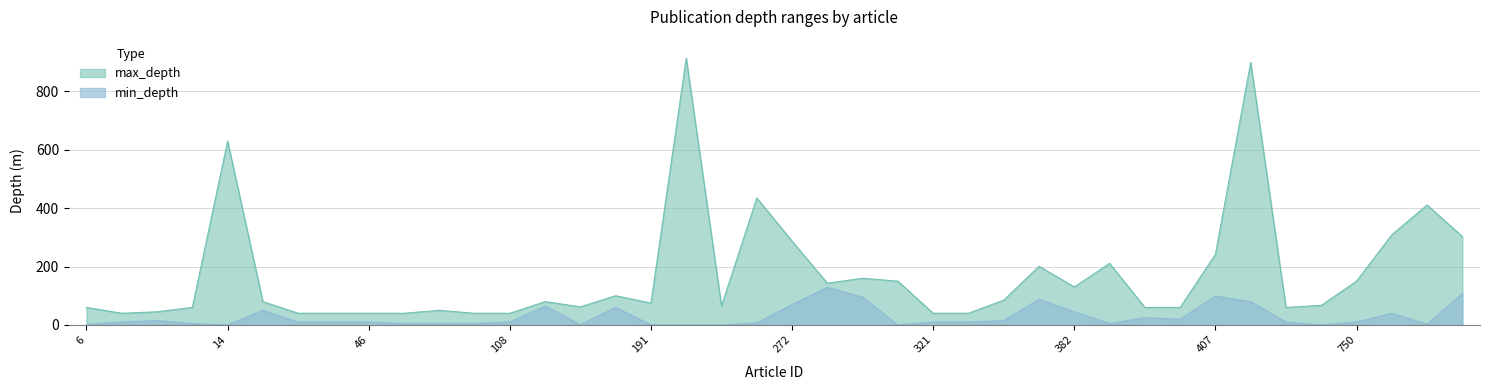

The min_depth series shows 10 at 46. True or false?

True